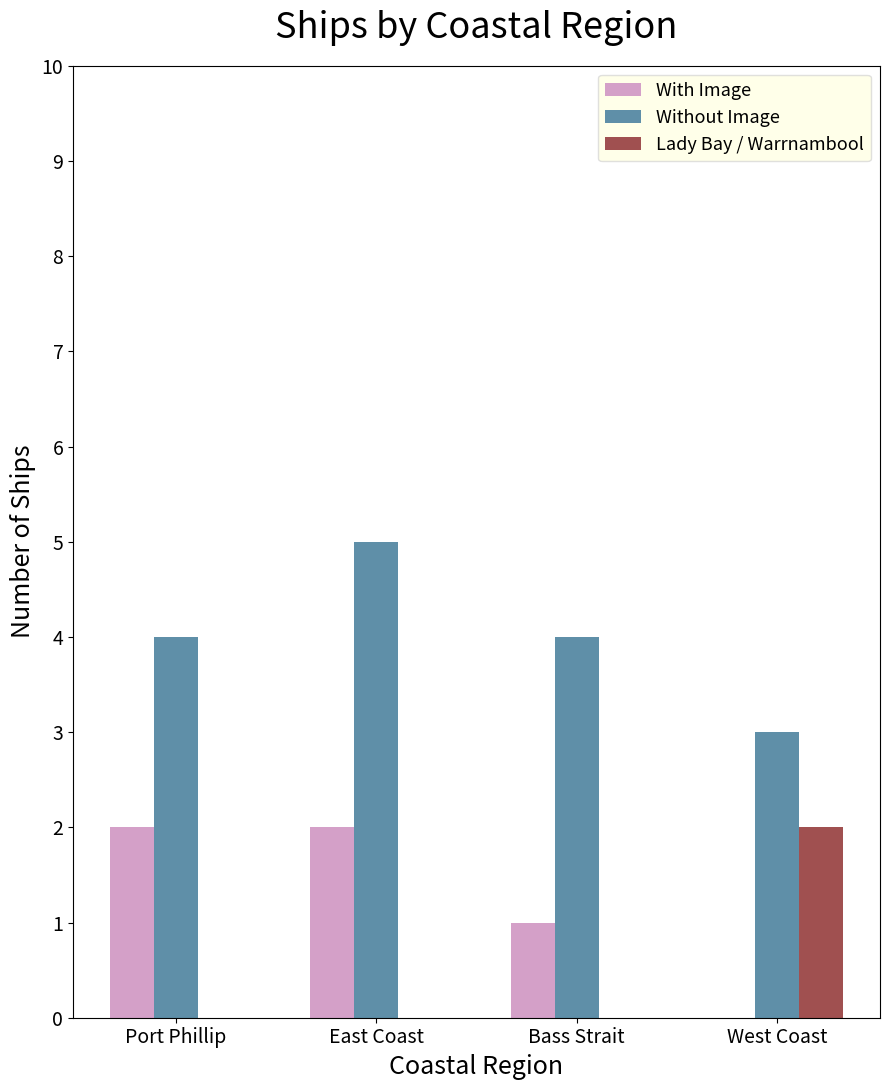

What is the difference between the With Image values at West Coast and East Coast?

2